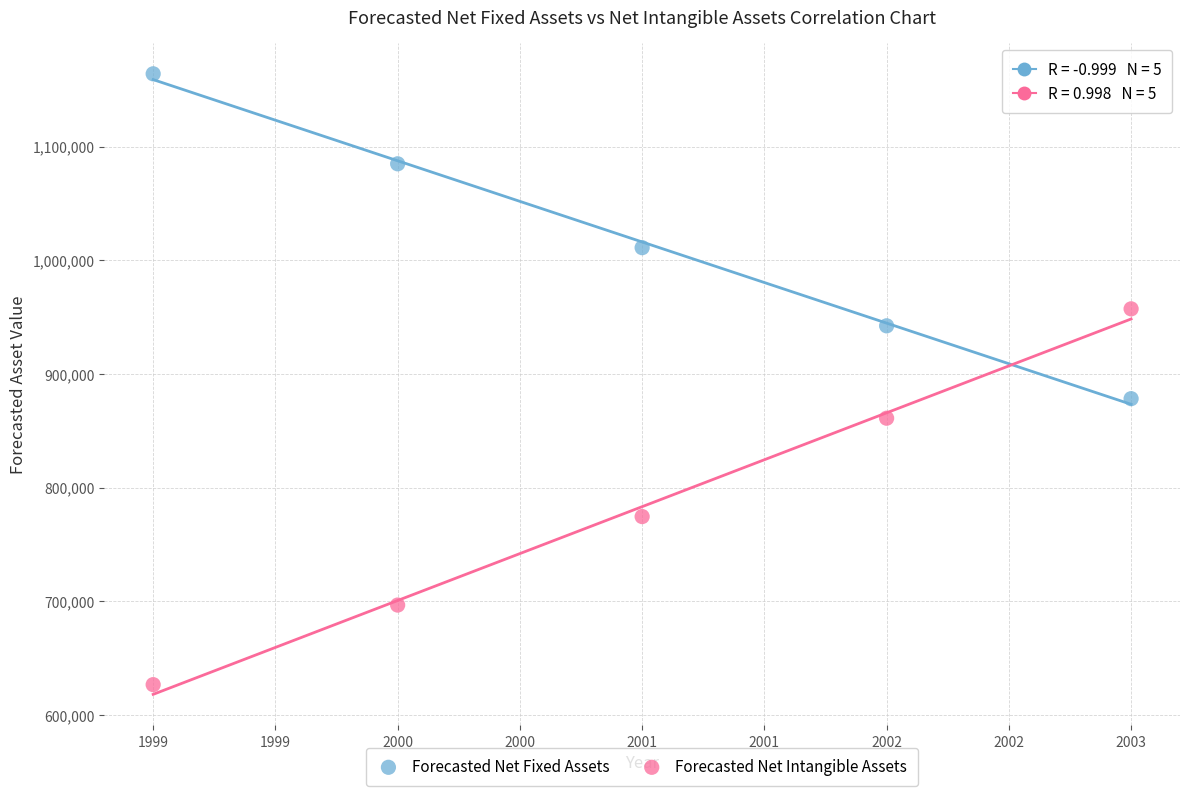

In the Forecasted Net Fixed Assets series, what Y value is closest to 1021096?

1011047.2